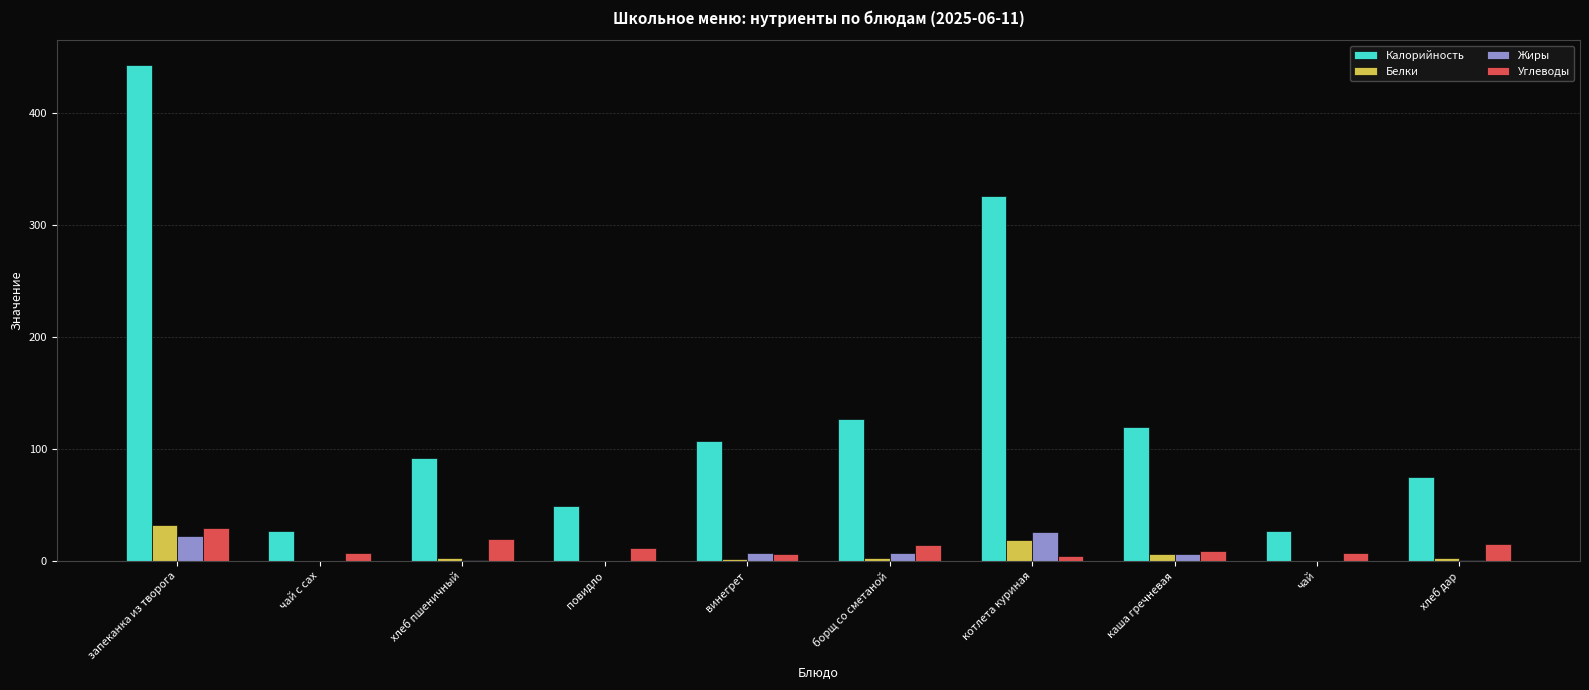

Which series changed the most between запеканка из творога and каша гречневая?

Калорийность